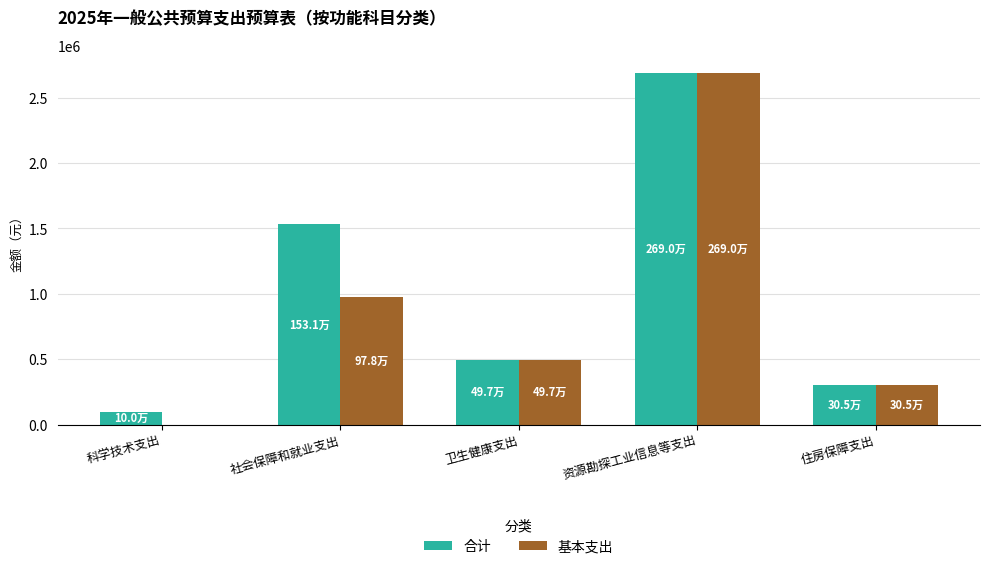

How many groups of bars are there?

5